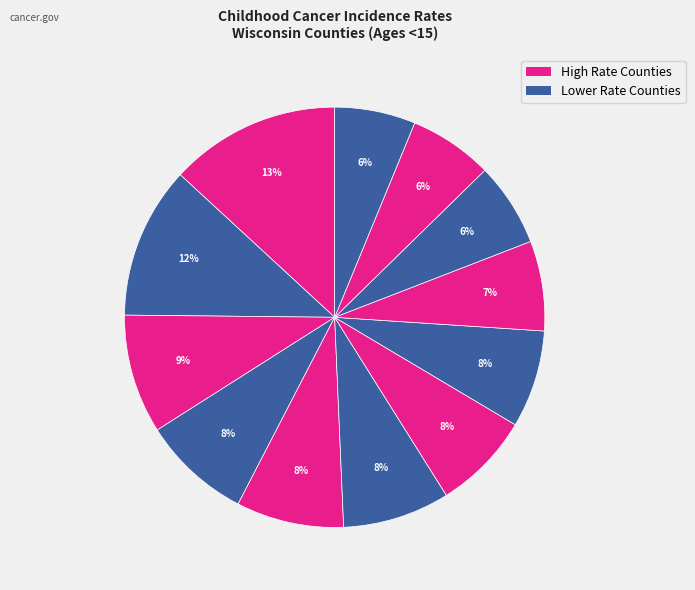

Count the number of slices in the pie.

12